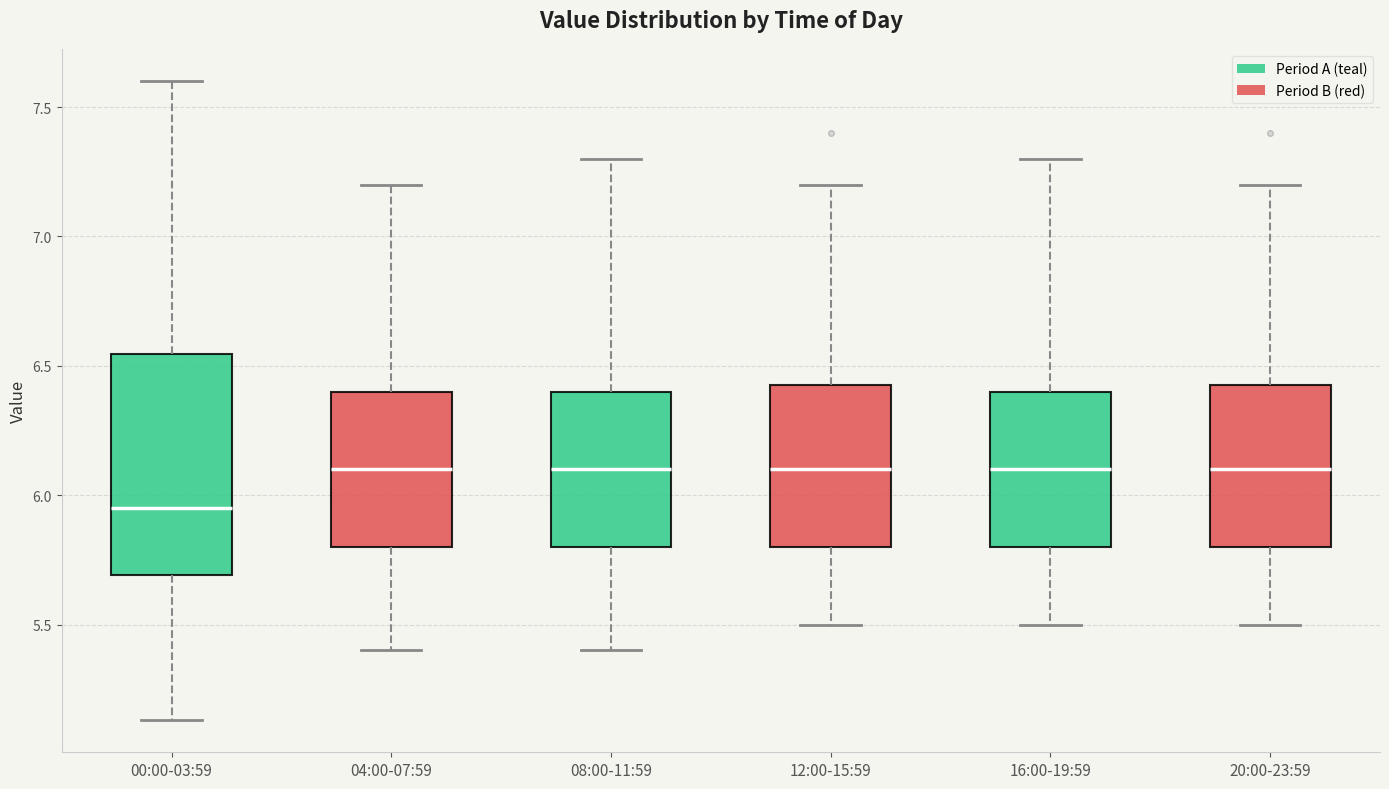

Reading left to right, transcribe this box plot: for each box, give where its median line is, the range the box spans, and where its two whiskers end, as read against the y-axis. The values are not printed on the chart, so give them approximately, as read against the axis.

00:00-03:59: median 5.95, box 5.70 to 6.55, whiskers 5.15 to 7.60
04:00-07:59: median 6.10, box 5.80 to 6.40, whiskers 5.40 to 7.20
08:00-11:59: median 6.10, box 5.80 to 6.40, whiskers 5.40 to 7.30
12:00-15:59: median 6.10, box 5.80 to 6.45, whiskers 5.50 to 7.20
16:00-19:59: median 6.10, box 5.80 to 6.40, whiskers 5.50 to 7.30
20:00-23:59: median 6.10, box 5.80 to 6.45, whiskers 5.50 to 7.20